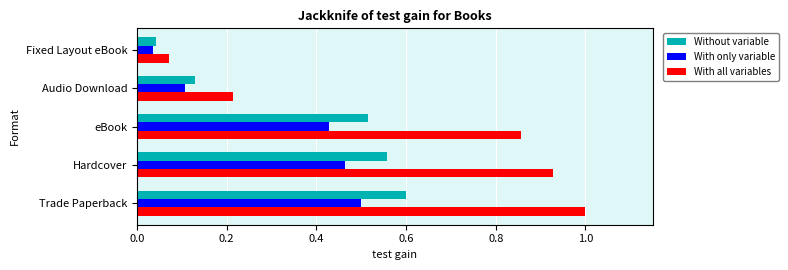

At how many categories does at least one series exceed 0?

5